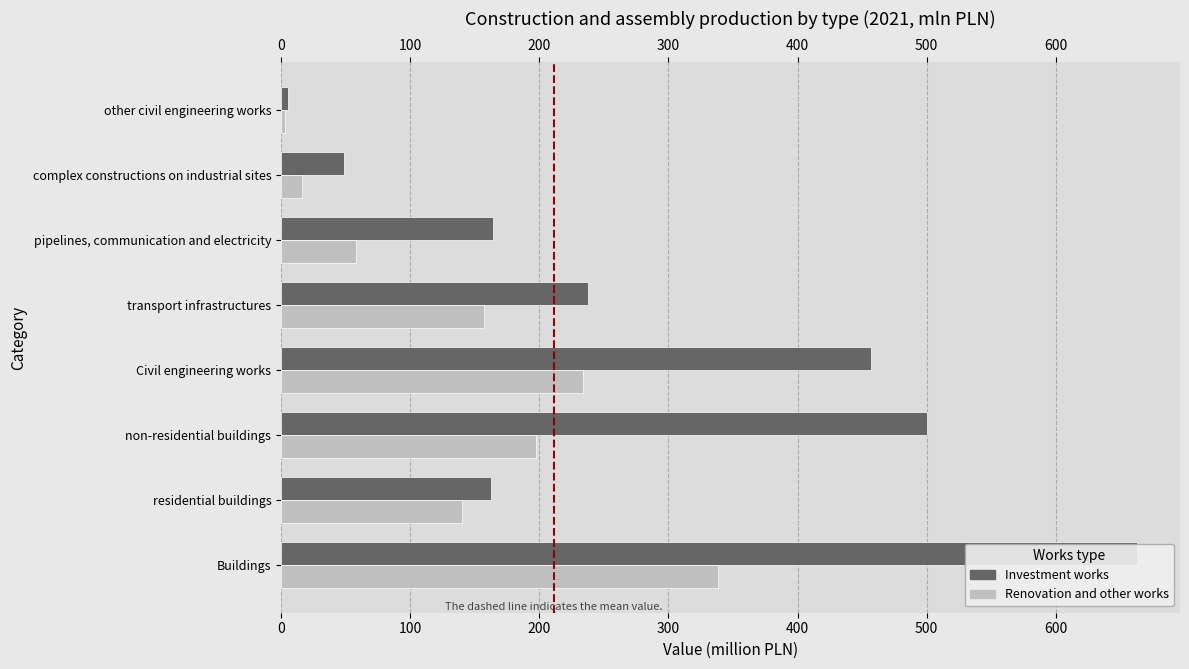

Reading left to right, transcribe all the data shown in this chart.

Investment works: 663.0	162.9	500.1	456.6	237.9	164.5	49.0	5.2
Renovation and other works: 338.2	140.5	197.8	233.5	156.9	57.7	16.2	2.7